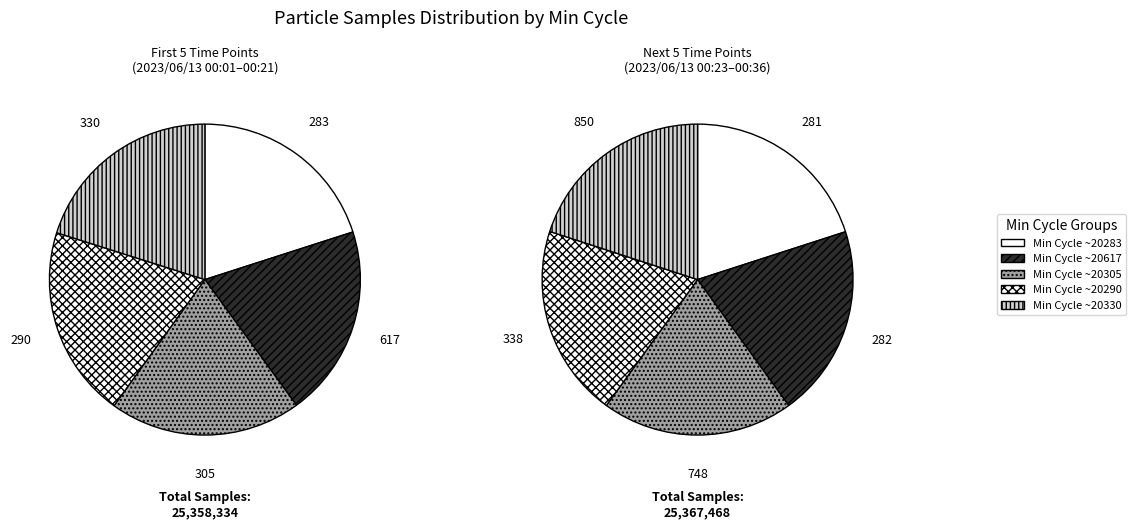

How many segments does this pie chart have?

10